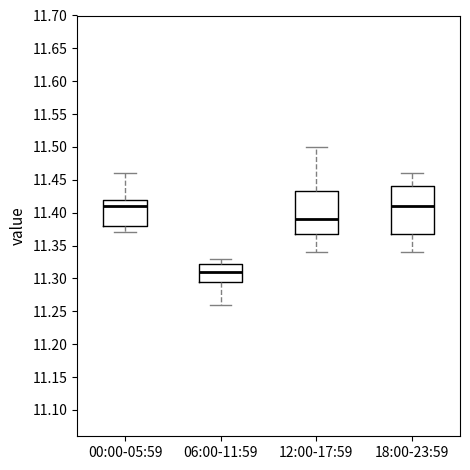

Reading left to right, transcribe this box plot: for each box, give where its median line is, the range the box spans, and where its two whiskers end, as read against the y-axis. The values are not printed on the chart, so give them approximately, as read against the axis.

00:00-05:59: median 11.410, box 11.380 to 11.420, whiskers 11.370 to 11.460
06:00-11:59: median 11.310, box 11.295 to 11.325, whiskers 11.260 to 11.330
12:00-17:59: median 11.390, box 11.370 to 11.435, whiskers 11.340 to 11.500
18:00-23:59: median 11.410, box 11.370 to 11.440, whiskers 11.340 to 11.460